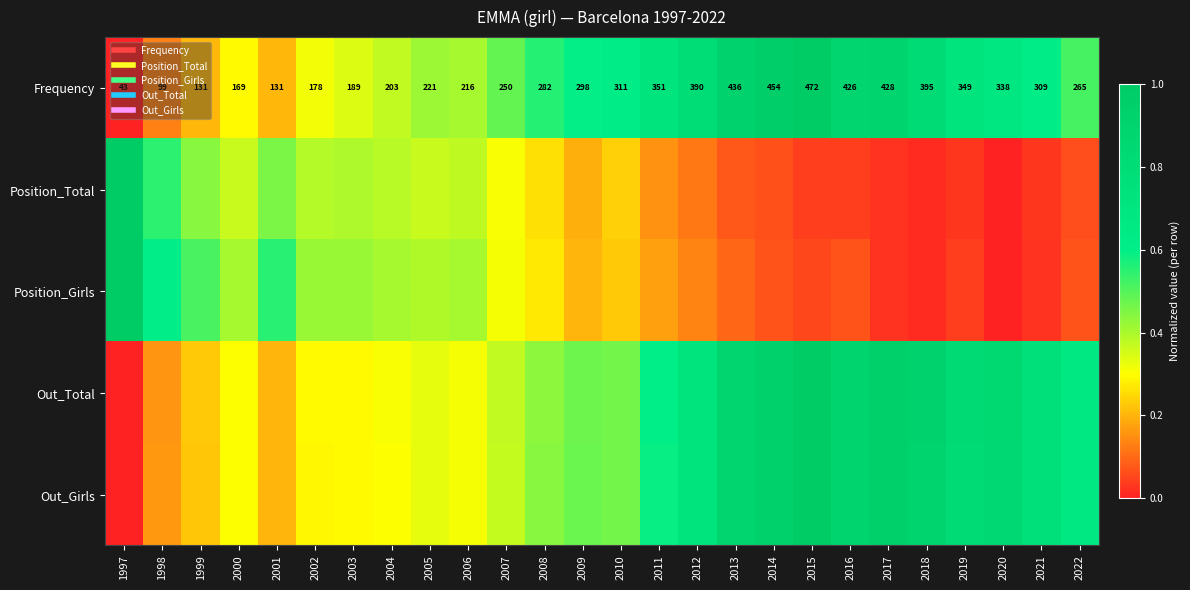

How many positive values does the Out_Total series have?

25